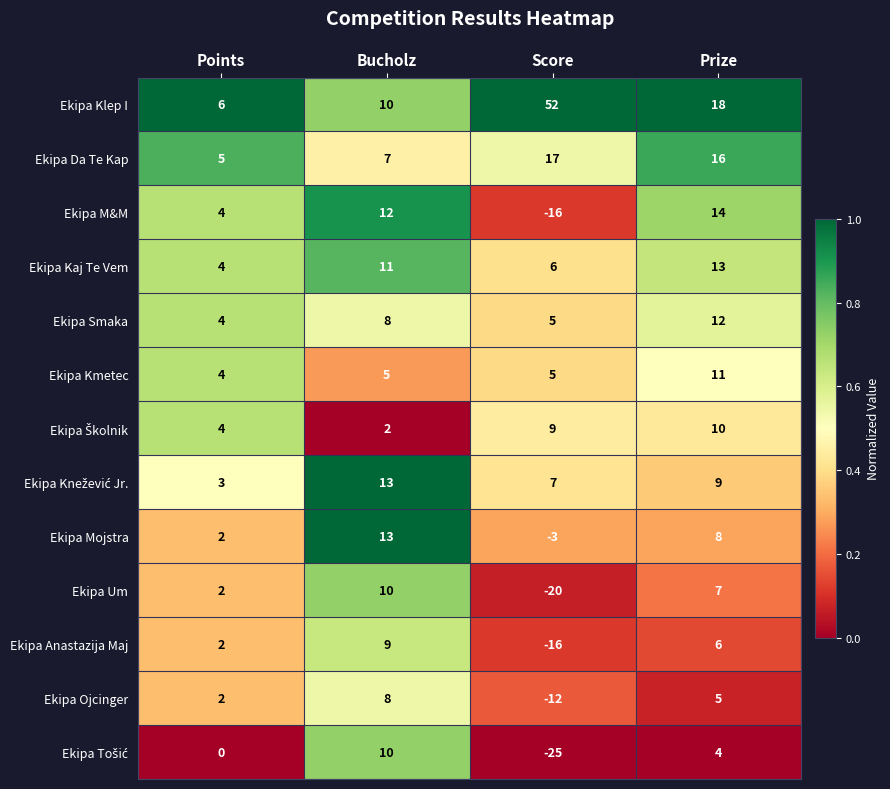

Read the Ekipa Kmetec value at Prize.

11